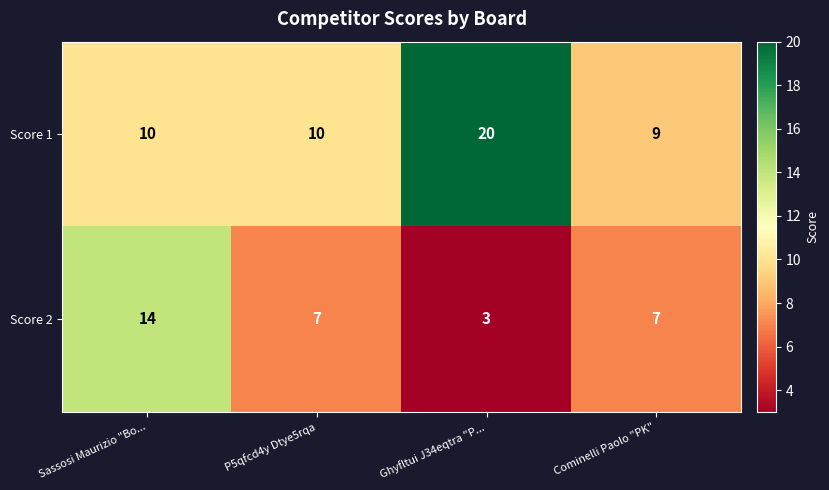

At which category is the sum across all series the highest?

Sassosi Maurizio "Bo...